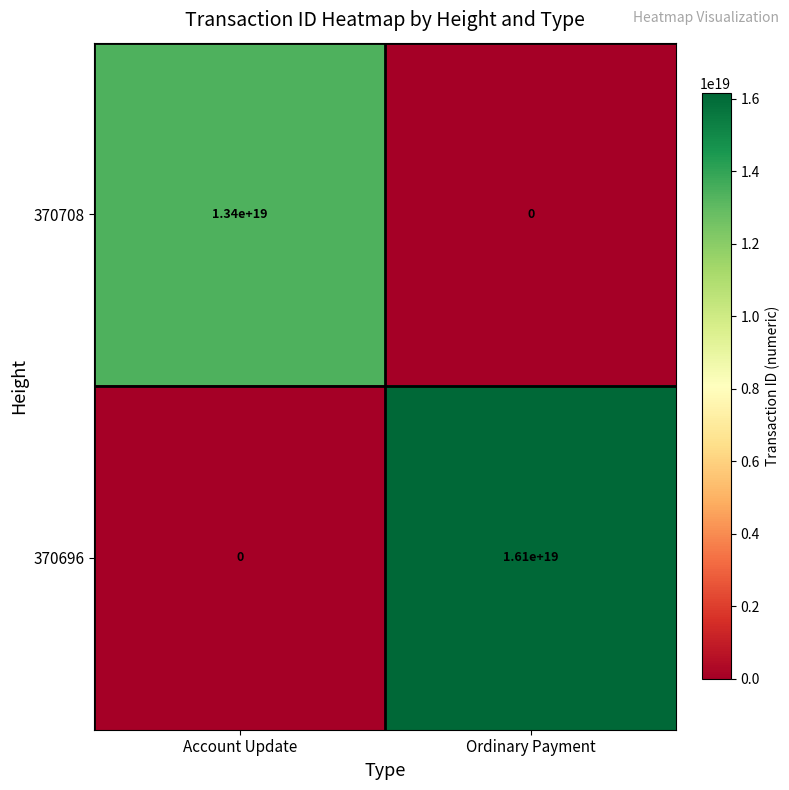

The value of 370696 at Account Update is -5043979185457357824. True or false?

False